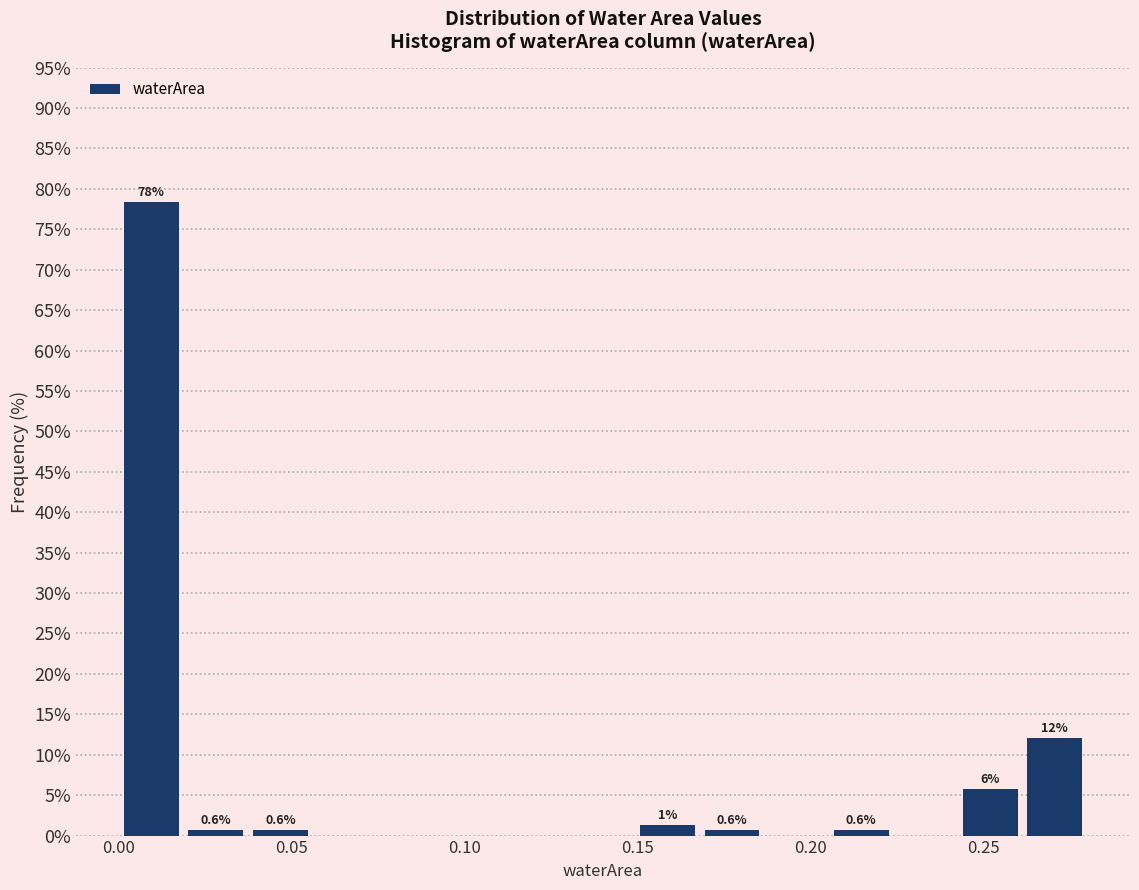

Read against the x-axis, roughly where is the centre of the tallest bar?

0.010